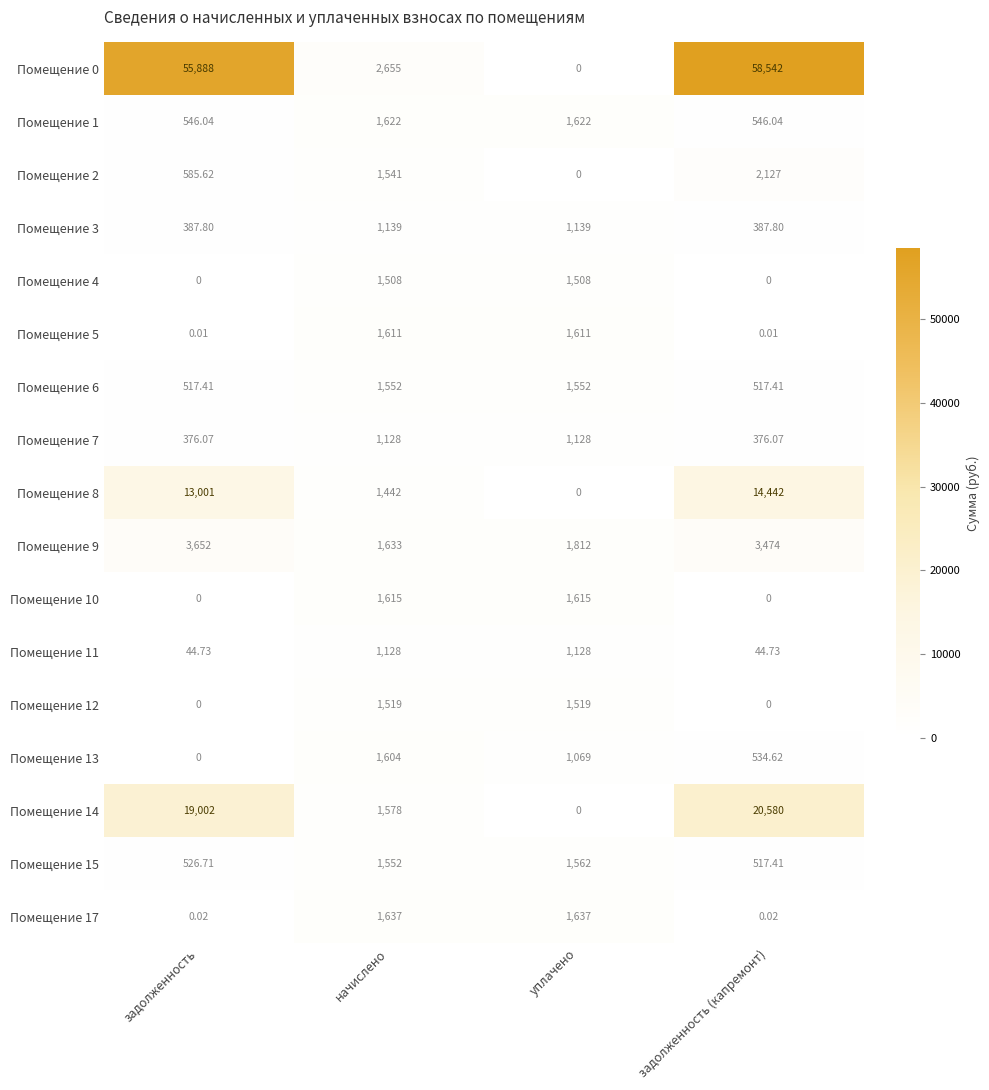

Which category has the highest value across all series?

задолженность (капремонт)